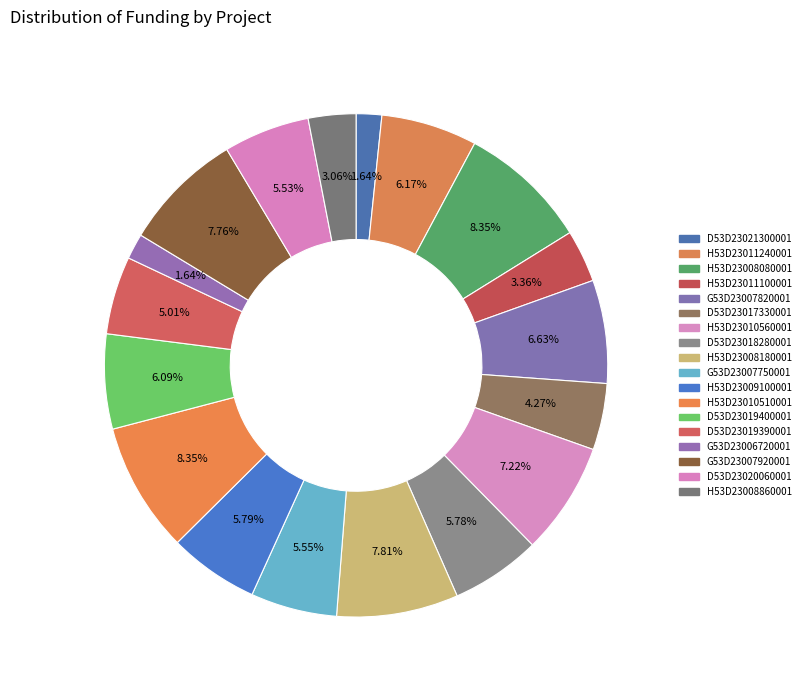

What is the largest slice in the pie chart?

H53D23010510001